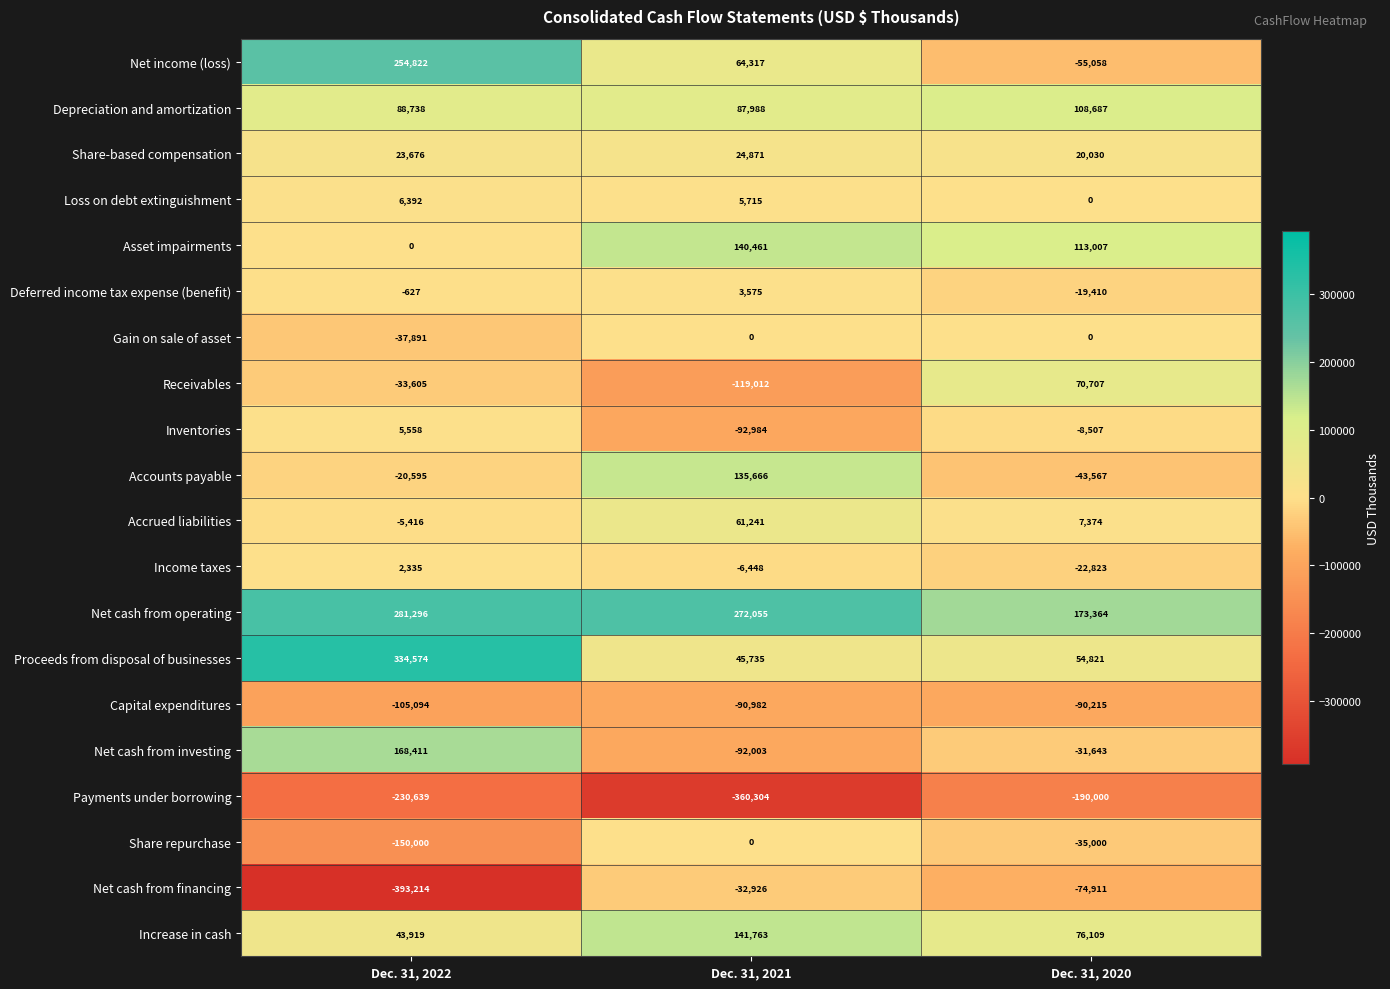

Which category has the highest value in the Asset impairments series?

Dec. 31, 2021